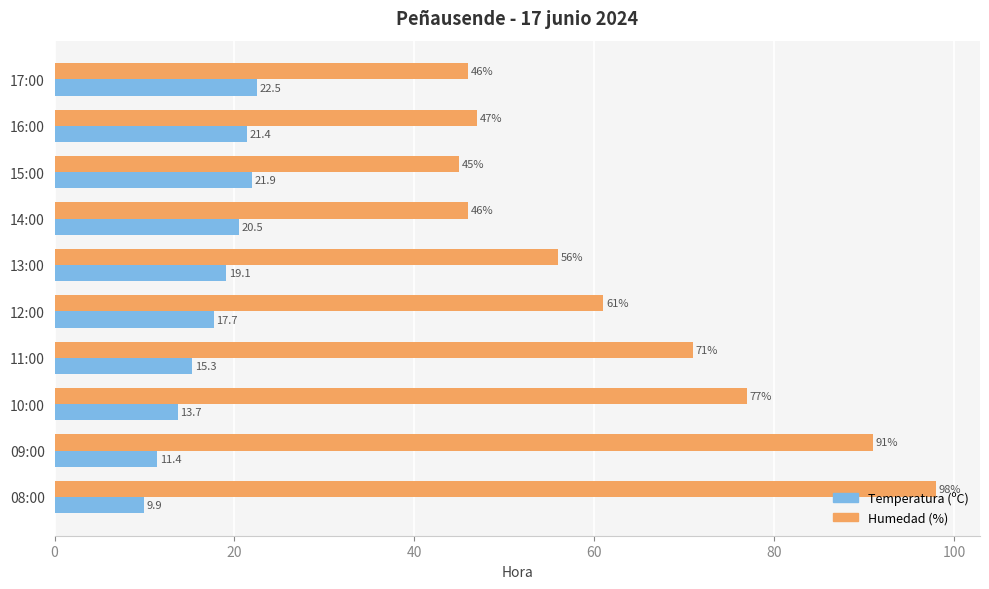

The Humedad (%) series shows 45.0 at 15:00. True or false?

True